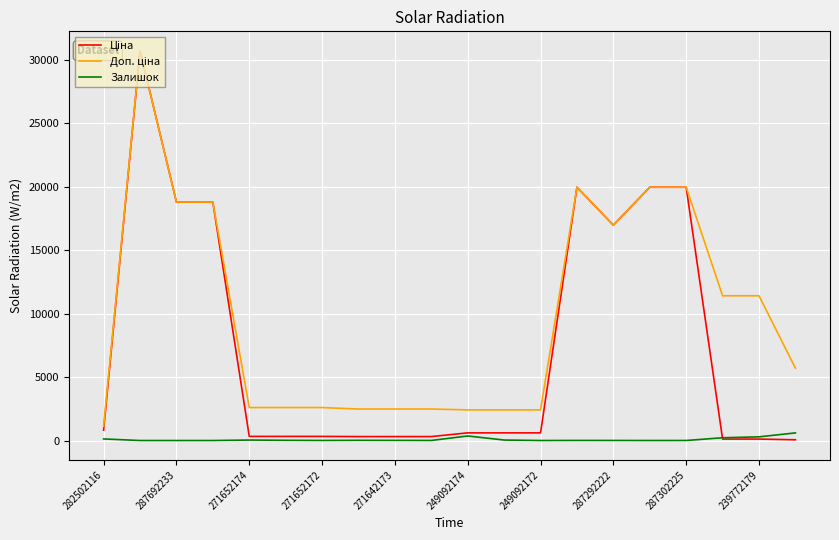

What is the greatest value displayed?

30717.1